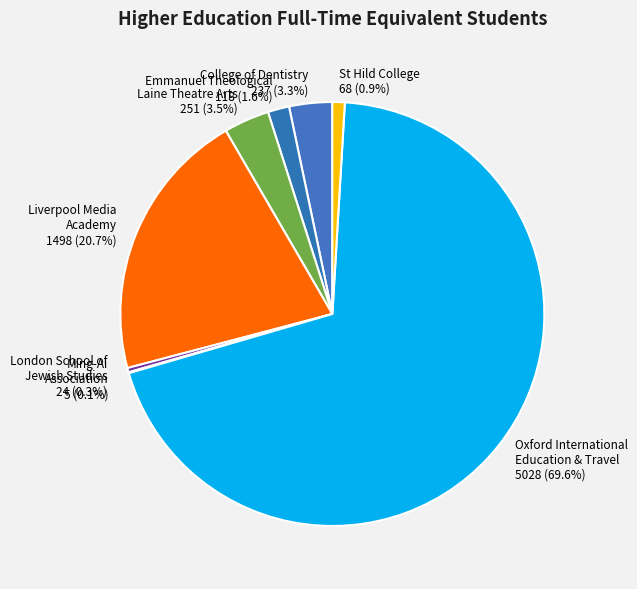

Rank the categories by value from highest to lowest.

Oxford International Education & Travel, Liverpool Media Academy Limited, Laine Theatre Arts Limited, College of Dentistry Limited, Emmanuel Theological College, St Hild College, The London School of Jewish Studies, Ming-Ai Association